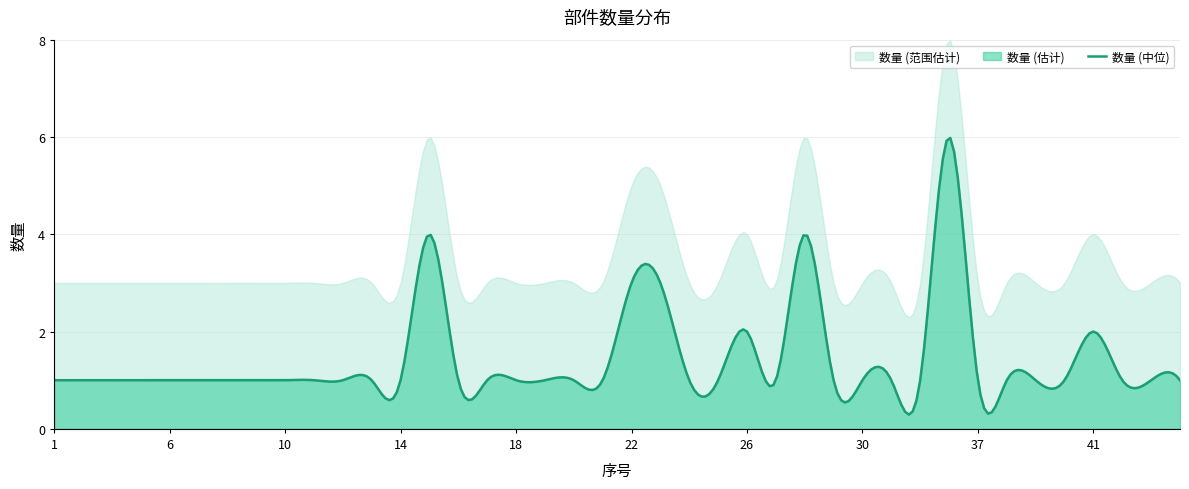

Reading left to right, transcribe all the data shown in this chart.

1	1	1	1	1	1	1	1	1	1	1	1	1	4	1	1	1	1	1	1	3	3	1	1	2	1	4	1	1	1	1	6	1	1	1	1	2	1	1	1